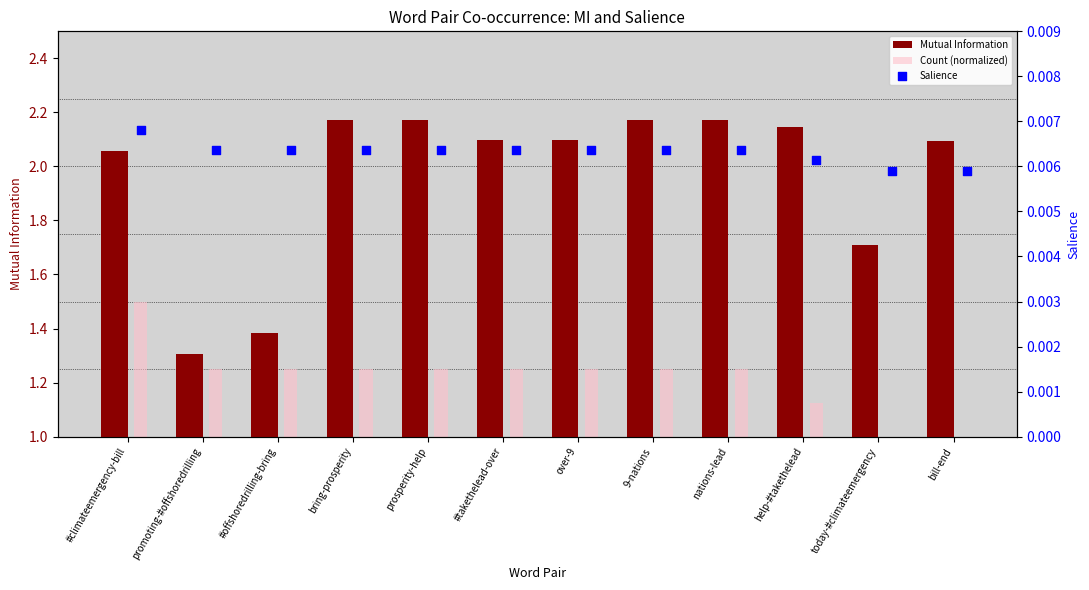

At which category is the sum across all series the highest?

#climateemergency-bill